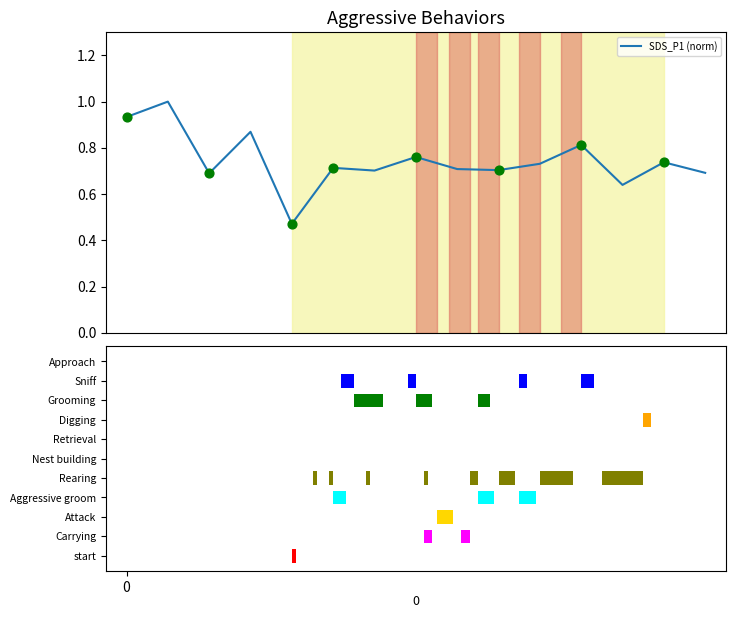

Which has a higher value, 5 or 13?

13